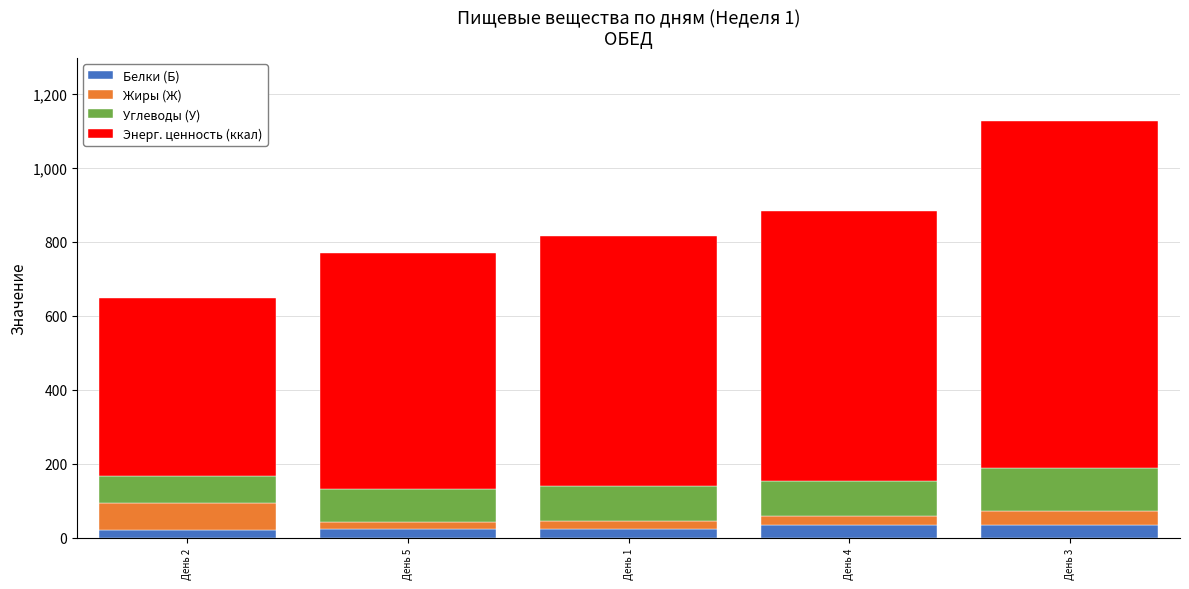

What is the highest value of the Белки (Б) series?

36